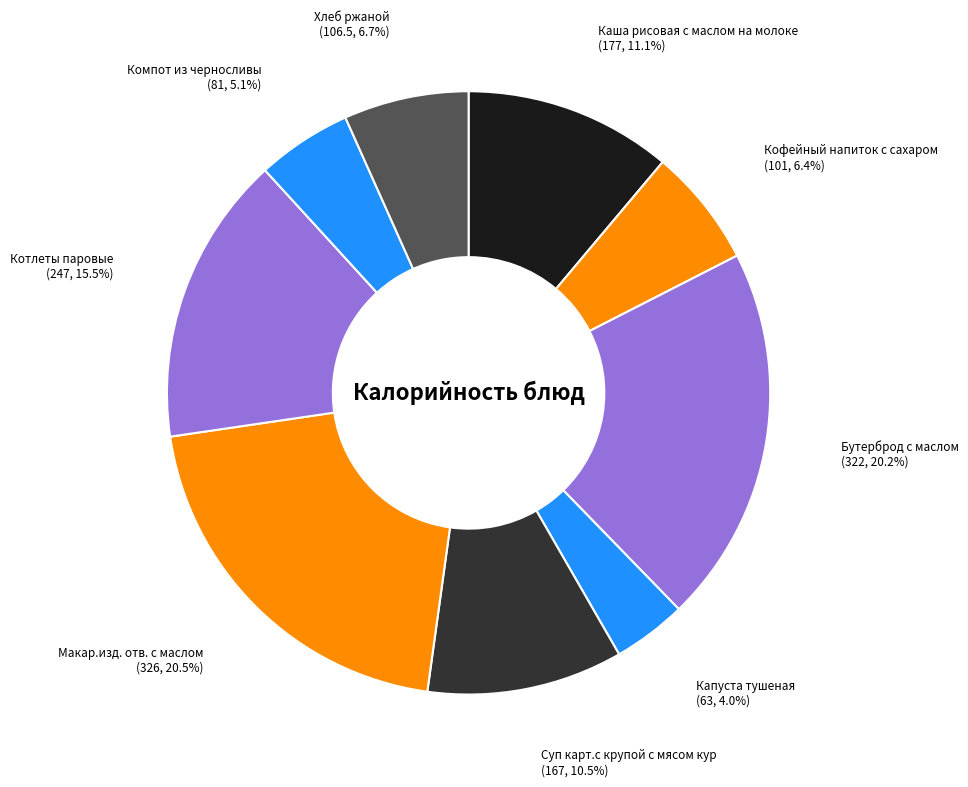

Does any single category account for the majority?

No